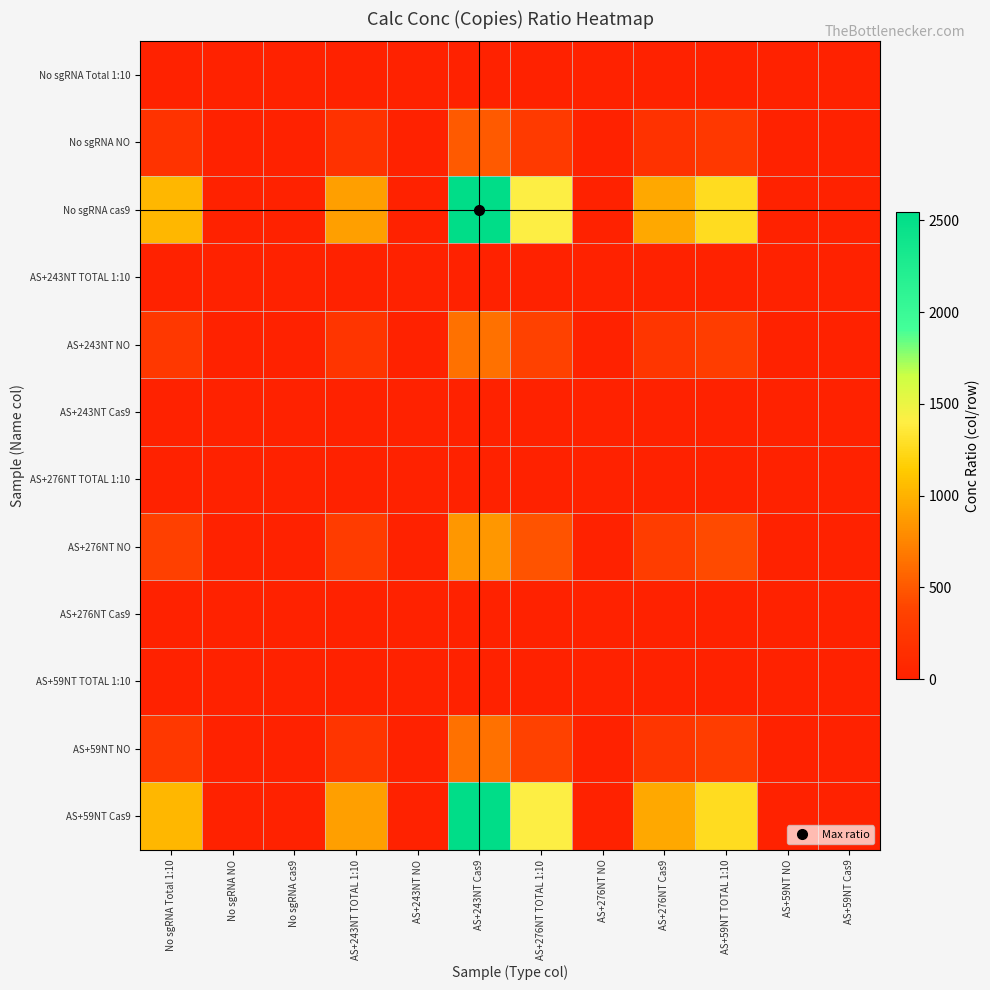

At how many categories does at least one series exceed 991?

4